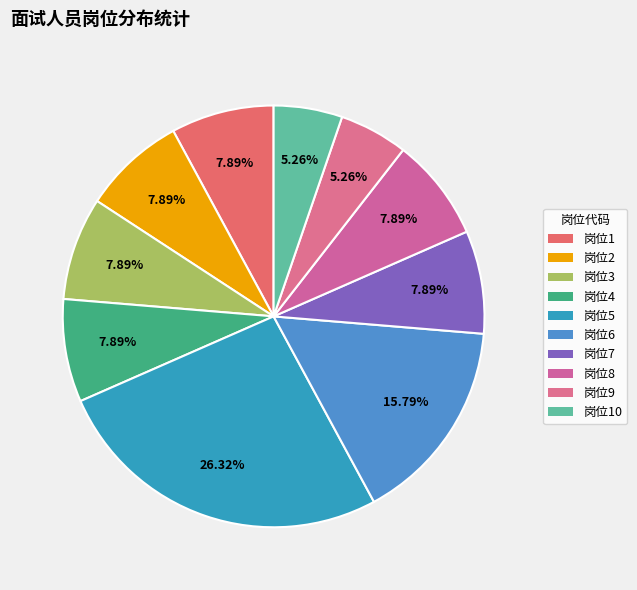

How many slices are in this pie chart?

10